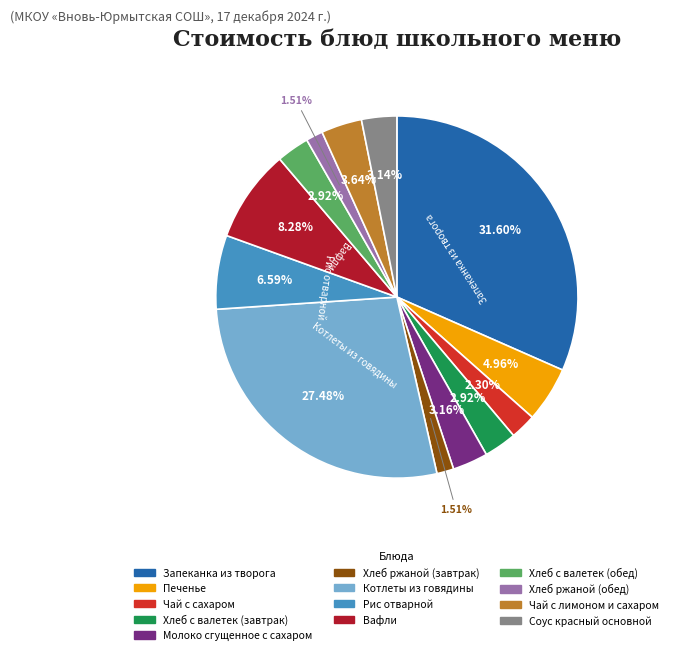

Is there a majority slice in this chart?

No